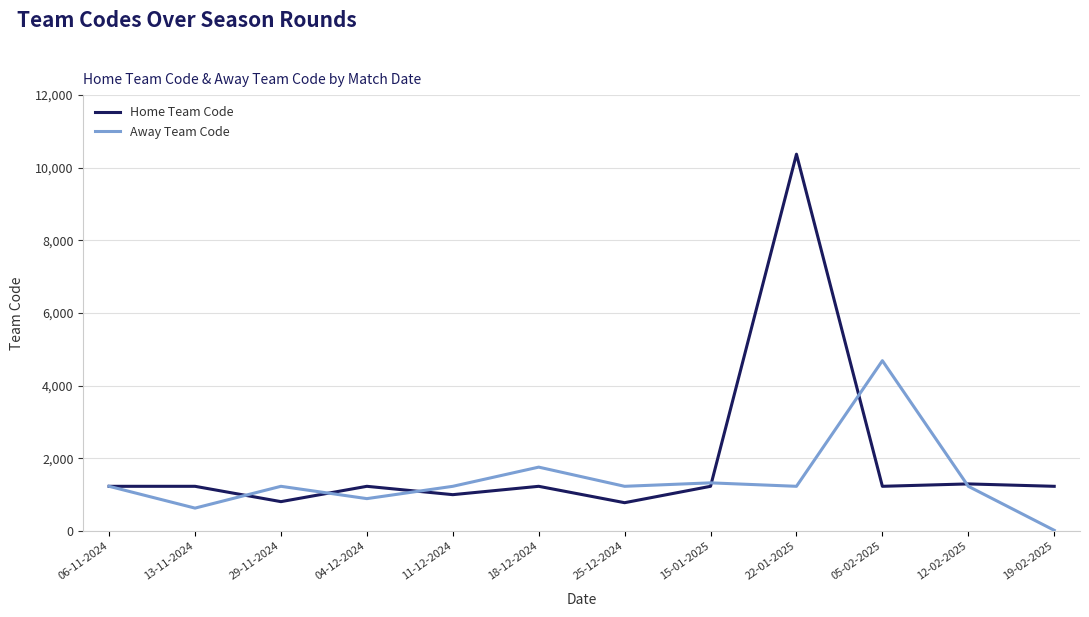

What is the difference between the maximum and minimum values in the Away Team Code series?

4669